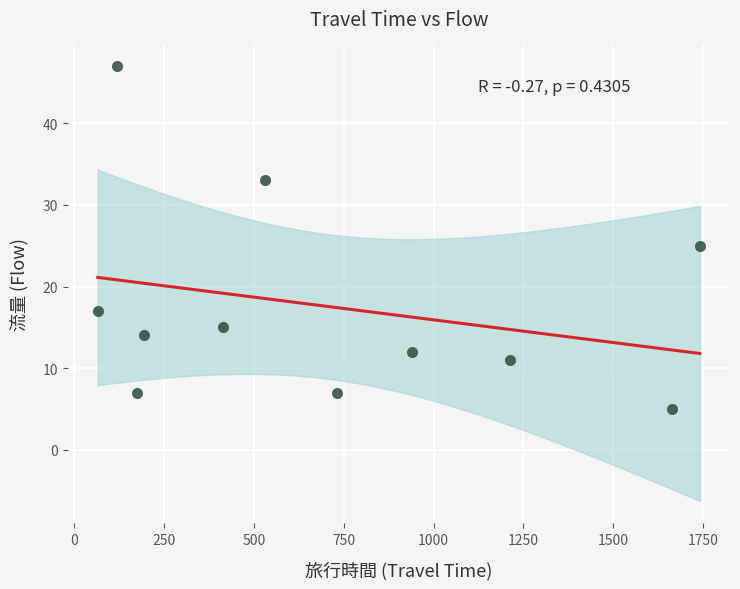

What Y value in the scatter plot is closest to 26?

25